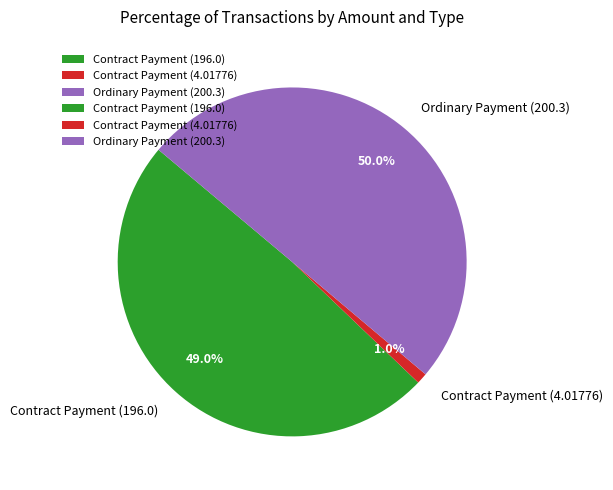

The Contract Payment (196.0) slice represents 35% of the pie. True or false?

False